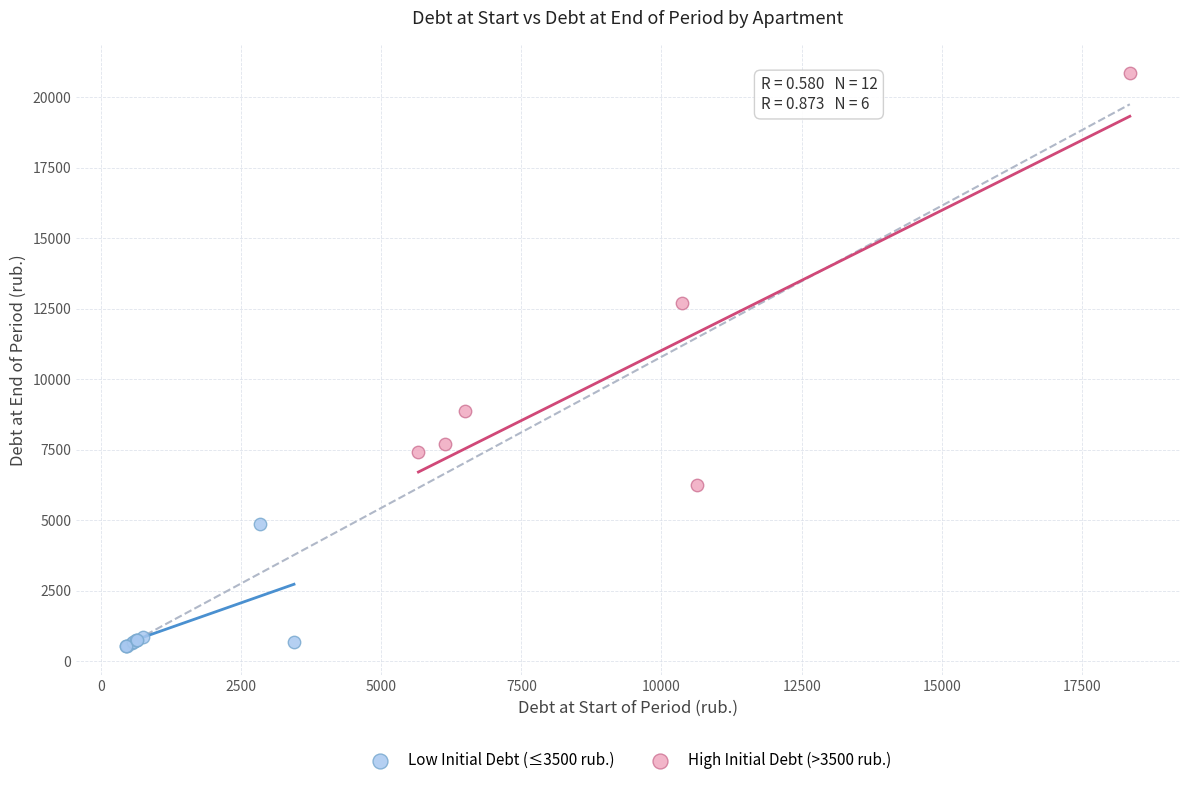

What are all the series names shown in the legend?

Low Initial Debt (≤3500 rub.), High Initial Debt (>3500 rub.)